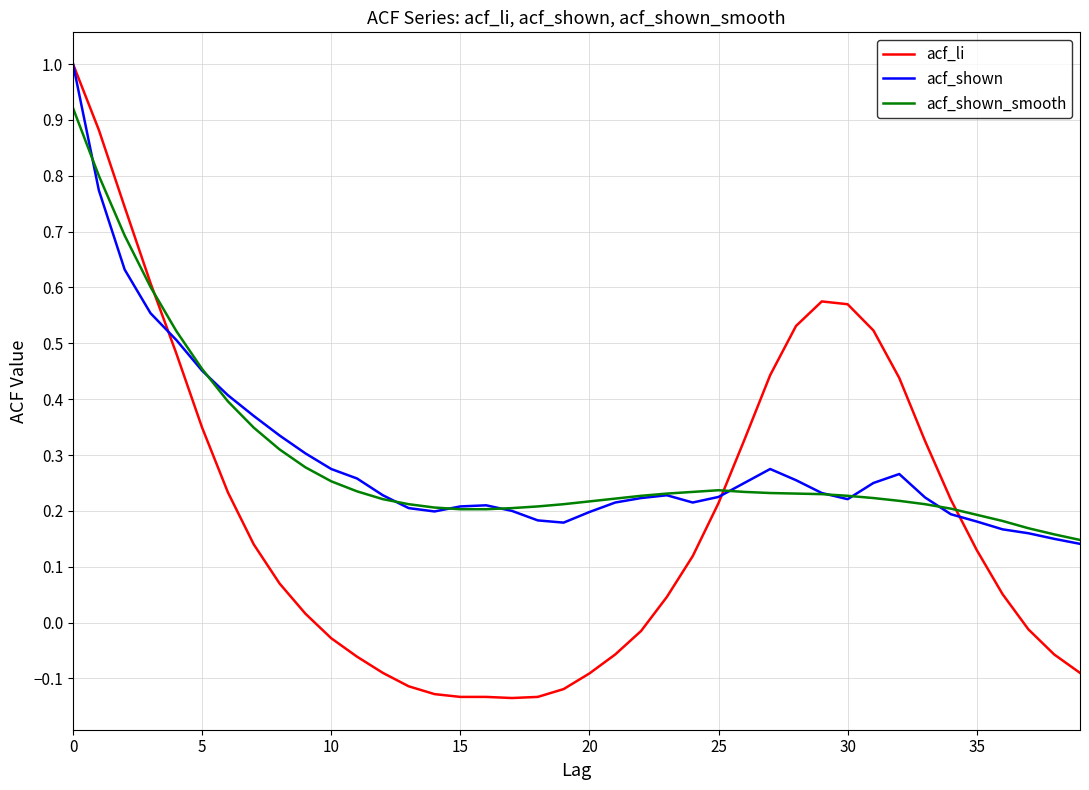

Which series has the largest range (max minus min)?

acf_li